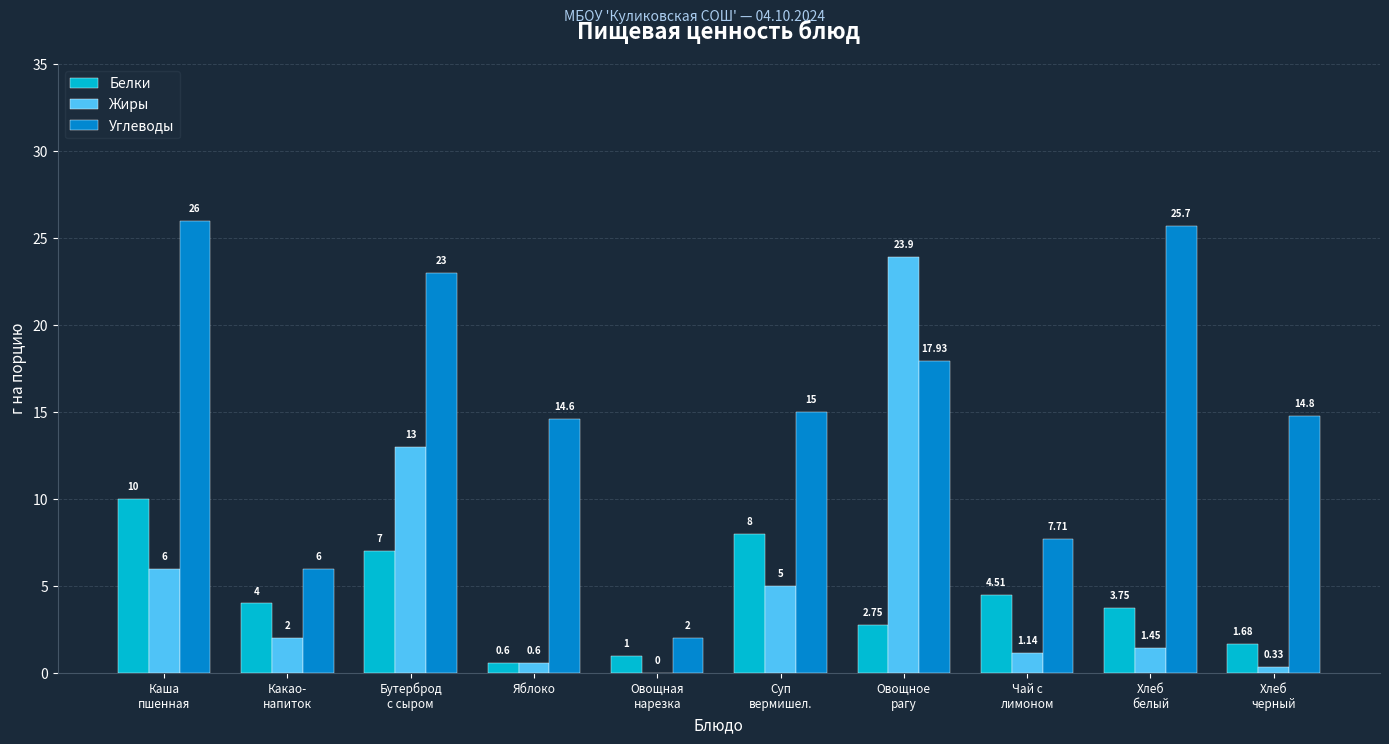

True or false: Углеводы has a value of 7.7 at Чай с
лимоном.

True